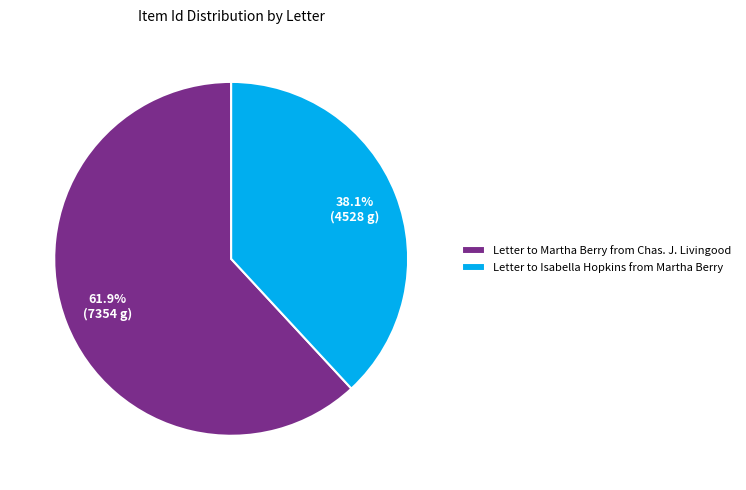

To the nearest percent, what portion does Letter to Isabella Hopkins from Martha Berry represent?

38%